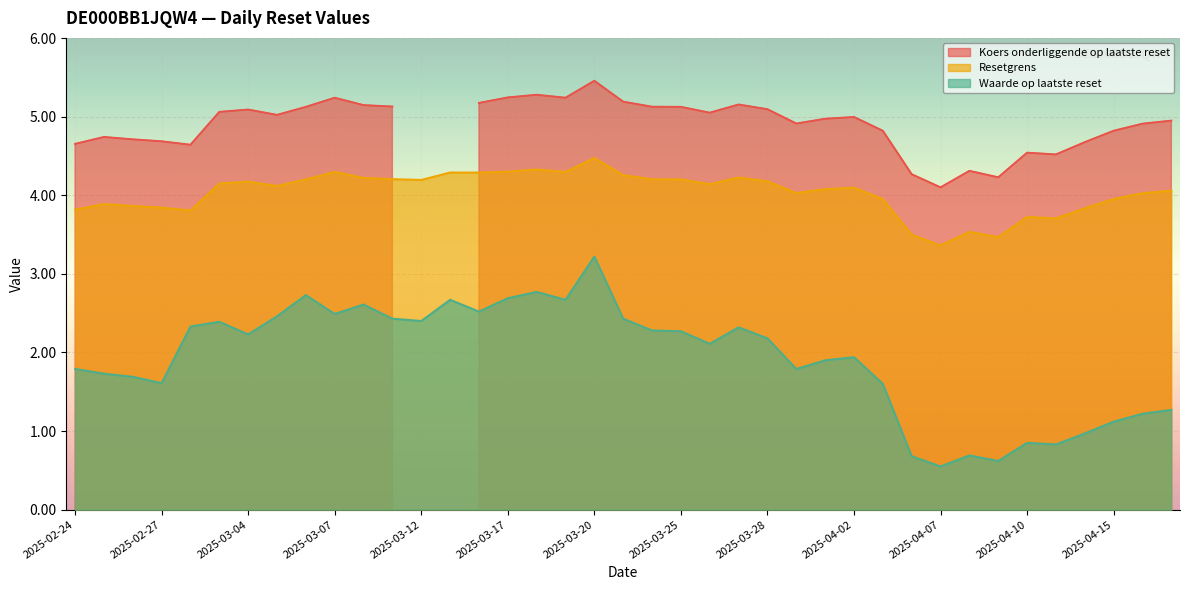

True or false: Waarde op laatste reset and Resetgrens cross at least once.

False